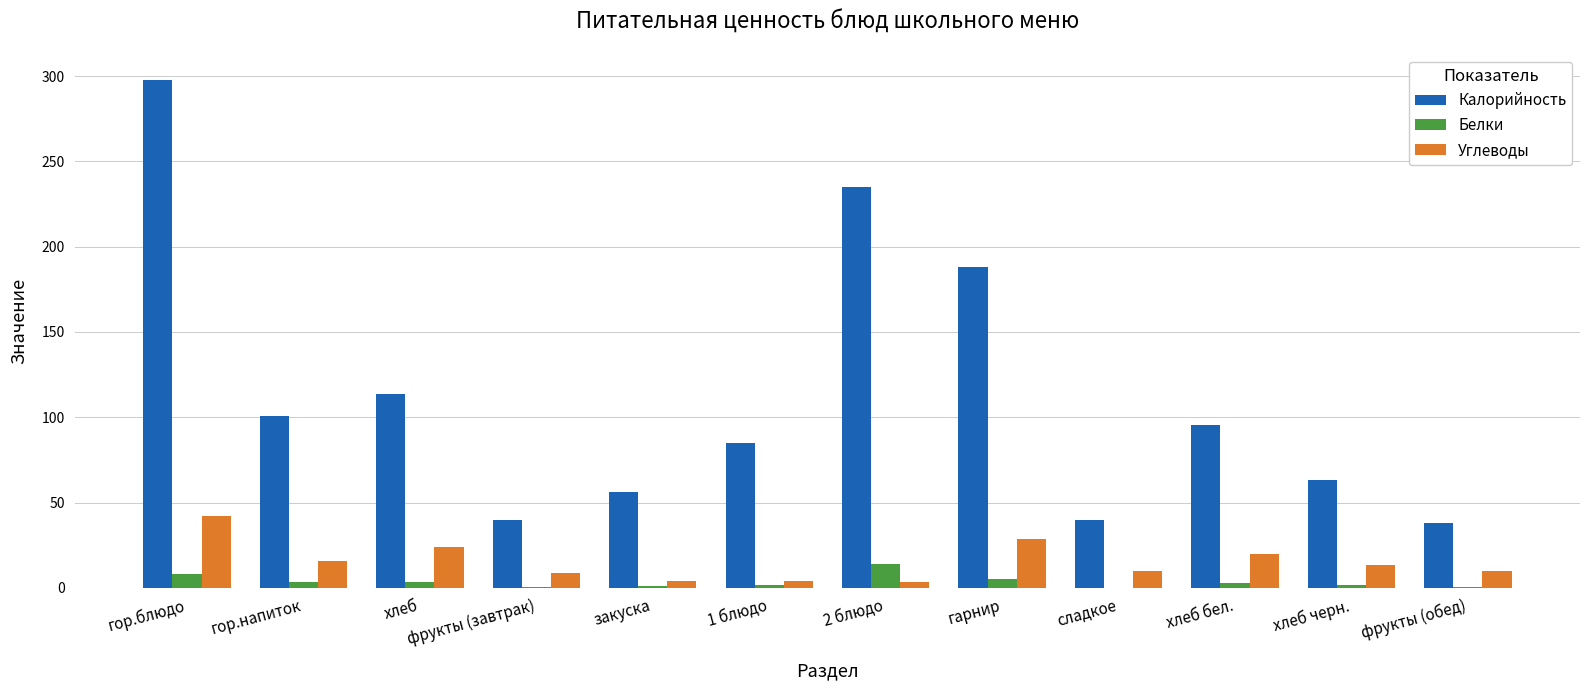

How many values in the Калорийность series exceed 95?

6